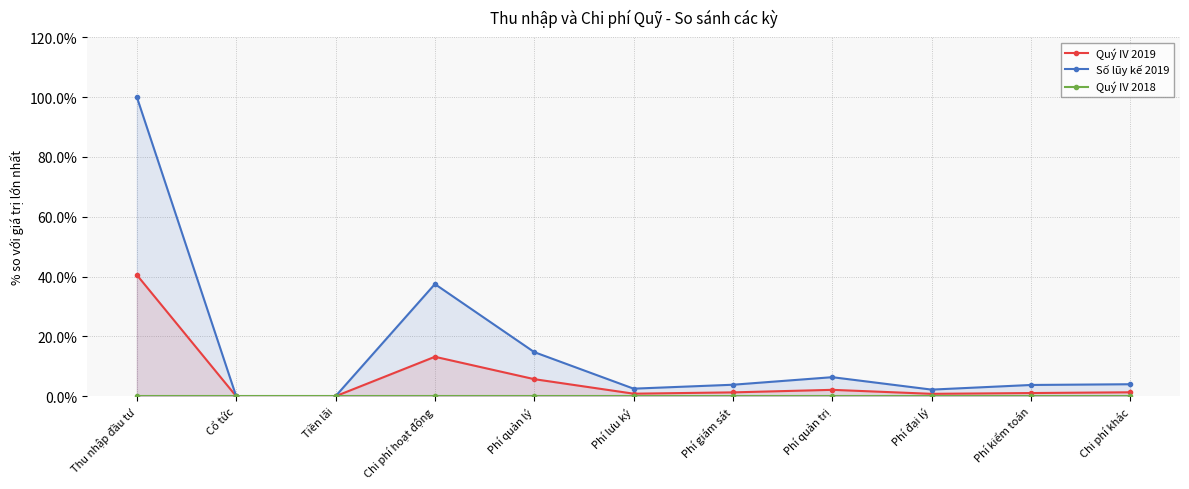

Reading right to left, what are all the values shown in this chart?

Quý IV 2019: Chi phí khác=1.3	Phí kiểm toán=1.1	Phí đại lý=0.8	Phí quản trị=2.1	Phí giám sát=1.3	Phí lưu ký=0.9	Phí quản lý=5.7	Chi phí hoạt động=13.2	Tiền lãi=0.0	Cổ tức=0.0	Thu nhập đầu tư=40.5
Số lũy kế 2019: Chi phí khác=4.0	Phí kiểm toán=3.8	Phí đại lý=2.2	Phí quản trị=6.4	Phí giám sát=3.8	Phí lưu ký=2.5	Phí quản lý=14.7	Chi phí hoạt động=37.5	Tiền lãi=0.0	Cổ tức=0.0	Thu nhập đầu tư=100.0
Quý IV 2018: Chi phí khác=0.0	Phí kiểm toán=0.0	Phí đại lý=0.0	Phí quản trị=0.0	Phí giám sát=0.0	Phí lưu ký=0.0	Phí quản lý=0.0	Chi phí hoạt động=0.0	Tiền lãi=0.0	Cổ tức=0.0	Thu nhập đầu tư=0.0